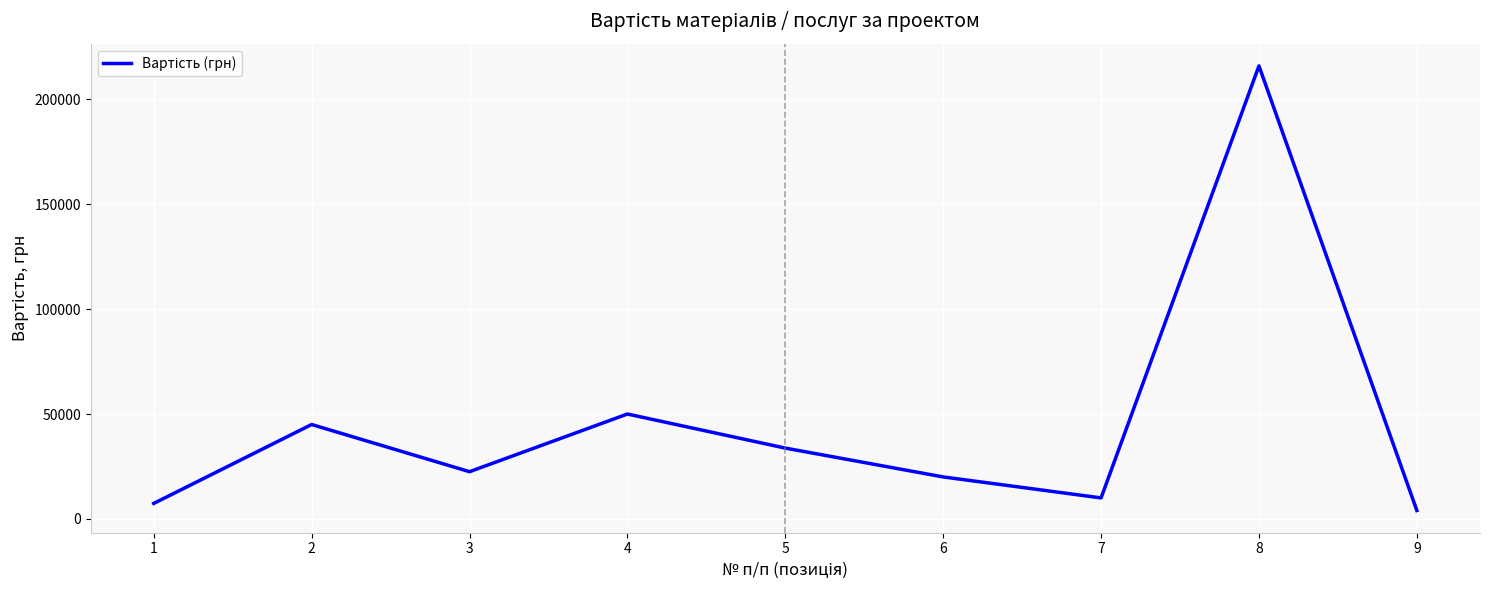

What is the average value?

45403